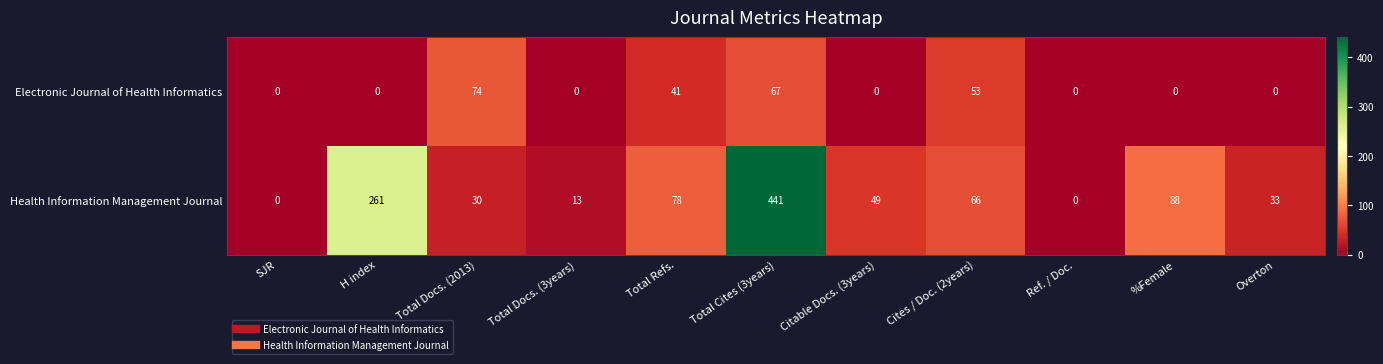

Reading left to right, transcribe all the data shown in this chart.

Electronic Journal of Health Informatics: 0	0	74	0	41	67	0	53	0	0	0
Health Information Management Journal: 0	261	30	13	78	441	49	66	0	88	33